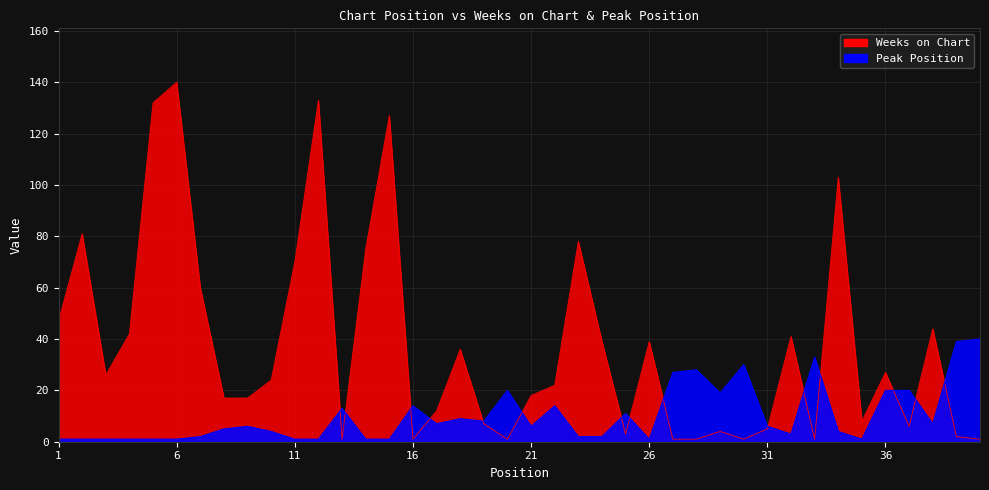

What is the sum of the Peak Position values at 40 and 15?

41